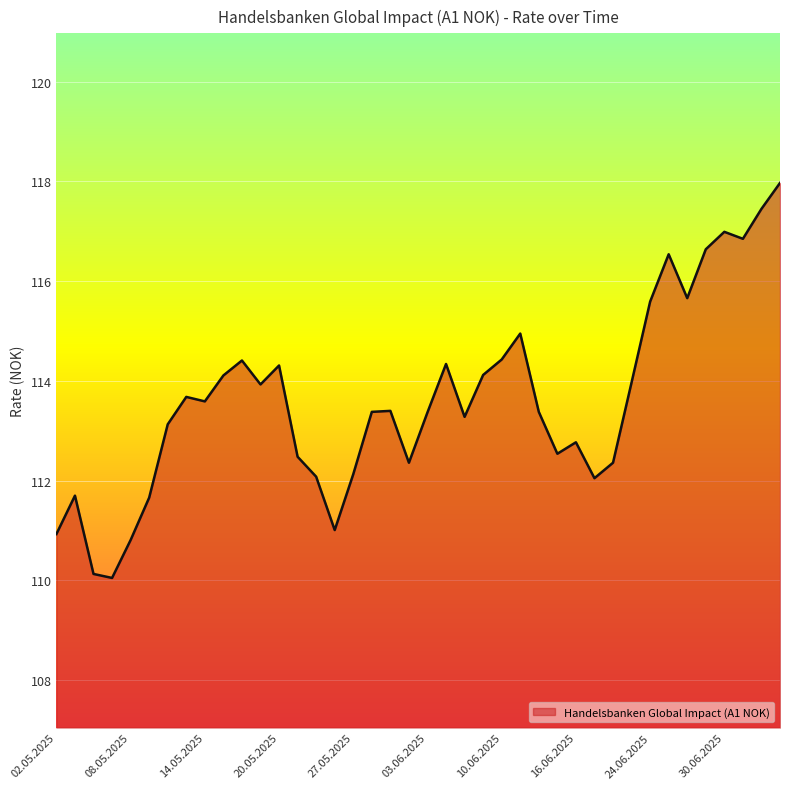

What is the difference between the maximum and minimum values?

7.9